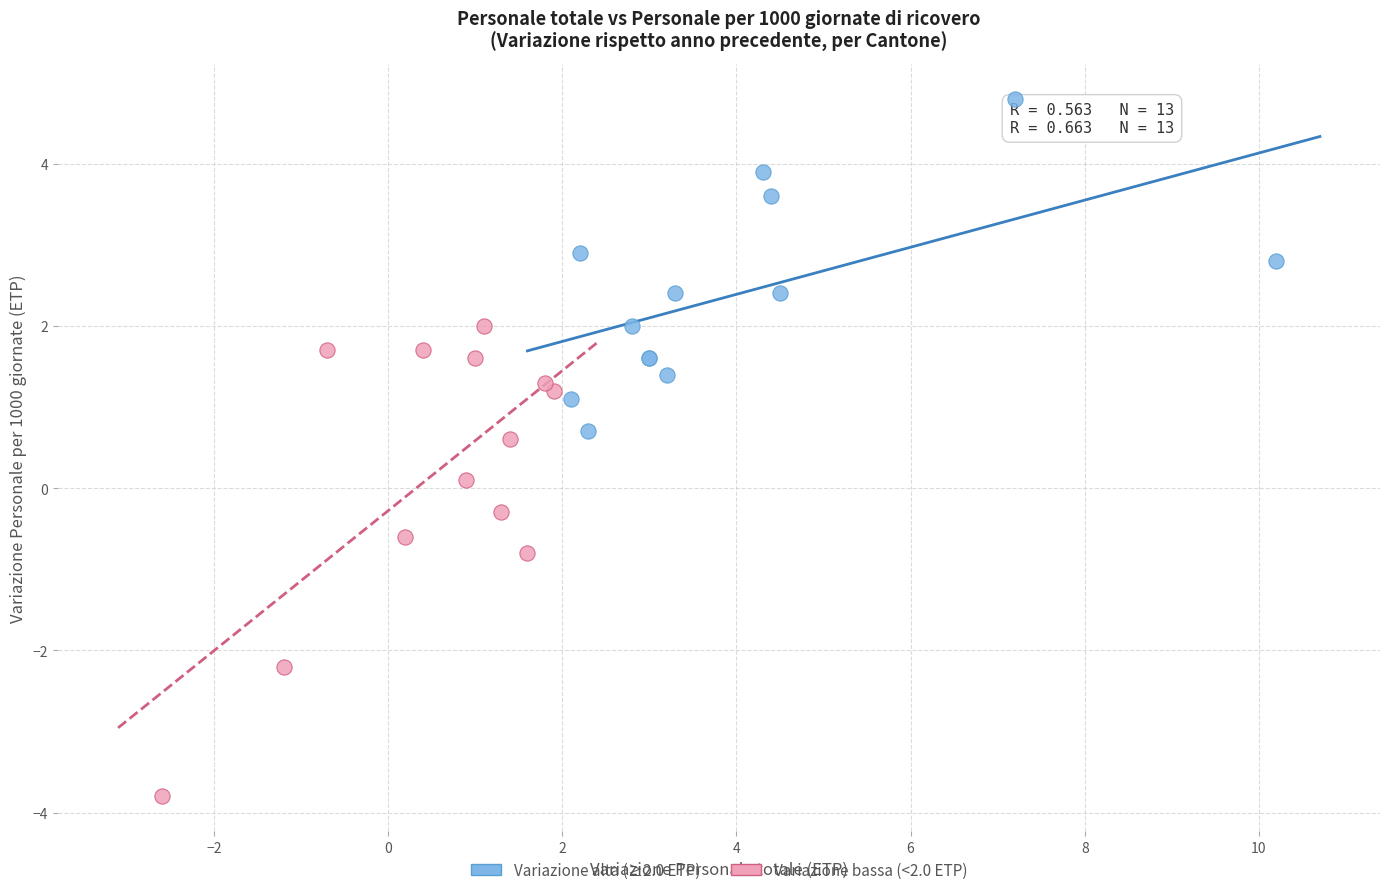

Which series has the largest Y range (max minus min)?

Variazione bassa (<2.0 ETP)